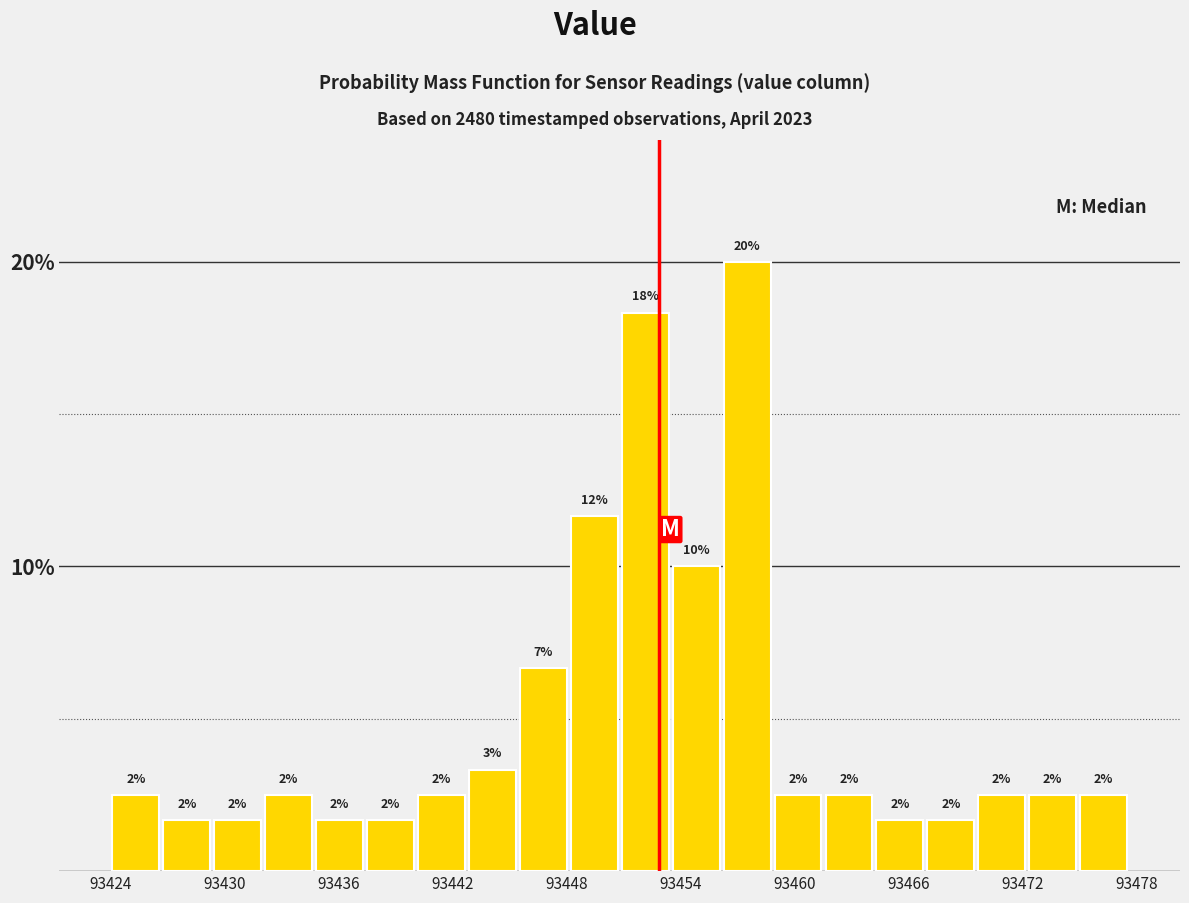

Around what value on the x-axis is the tallest bar? Give the approximate position of its centre, as read against the axis.

93458